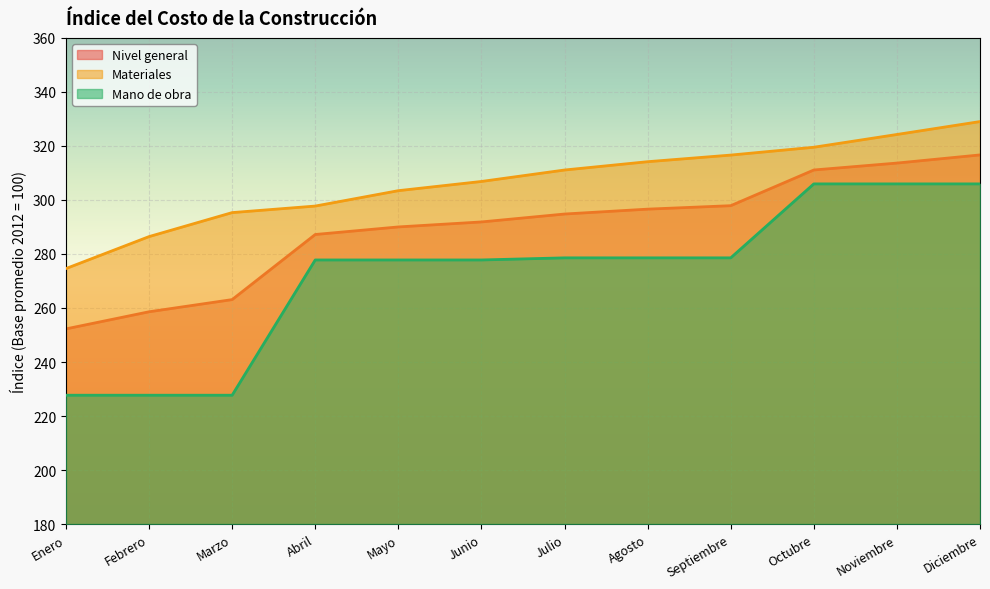

Reading left to right, transcribe all the data shown in this chart.

Nivel general: Enero=252.3	Febrero=258.6	Marzo=263.1	Abril=287.2	Mayo=290.0	Junio=291.9	Julio=294.8	Agosto=296.6	Septiembre=297.9	Octubre=311.1	Noviembre=313.7	Diciembre=316.7
Materiales: Enero=274.6	Febrero=286.4	Marzo=295.3	Abril=297.8	Mayo=303.4	Junio=306.9	Julio=311.1	Agosto=314.2	Septiembre=316.6	Octubre=319.5	Noviembre=324.3	Diciembre=329.0
Mano de obra: Enero=227.7	Febrero=227.7	Marzo=227.7	Abril=277.8	Mayo=277.8	Junio=277.8	Julio=278.6	Agosto=278.6	Septiembre=278.6	Octubre=306.0	Noviembre=306.0	Diciembre=306.0